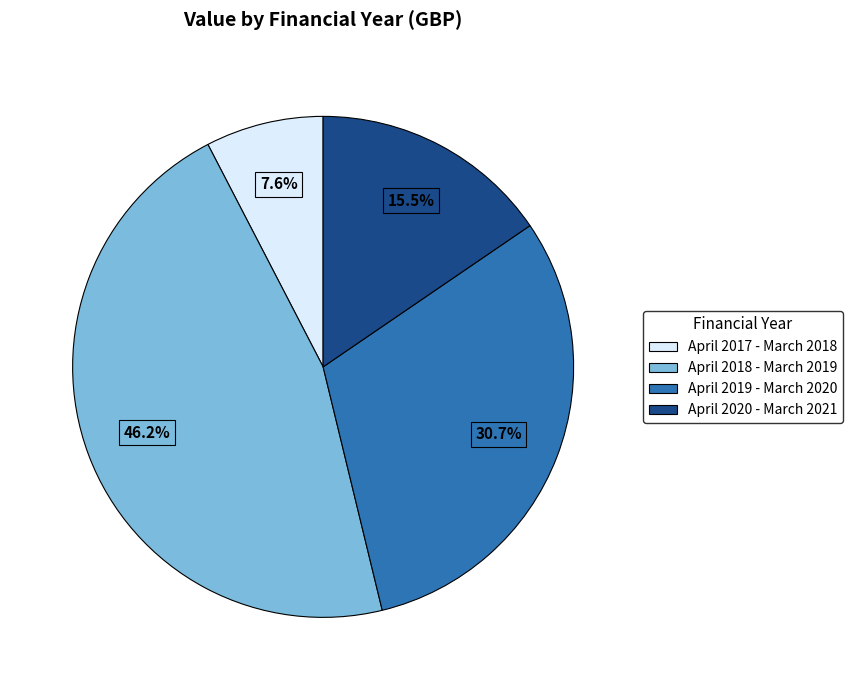

How many segments does this pie chart have?

4